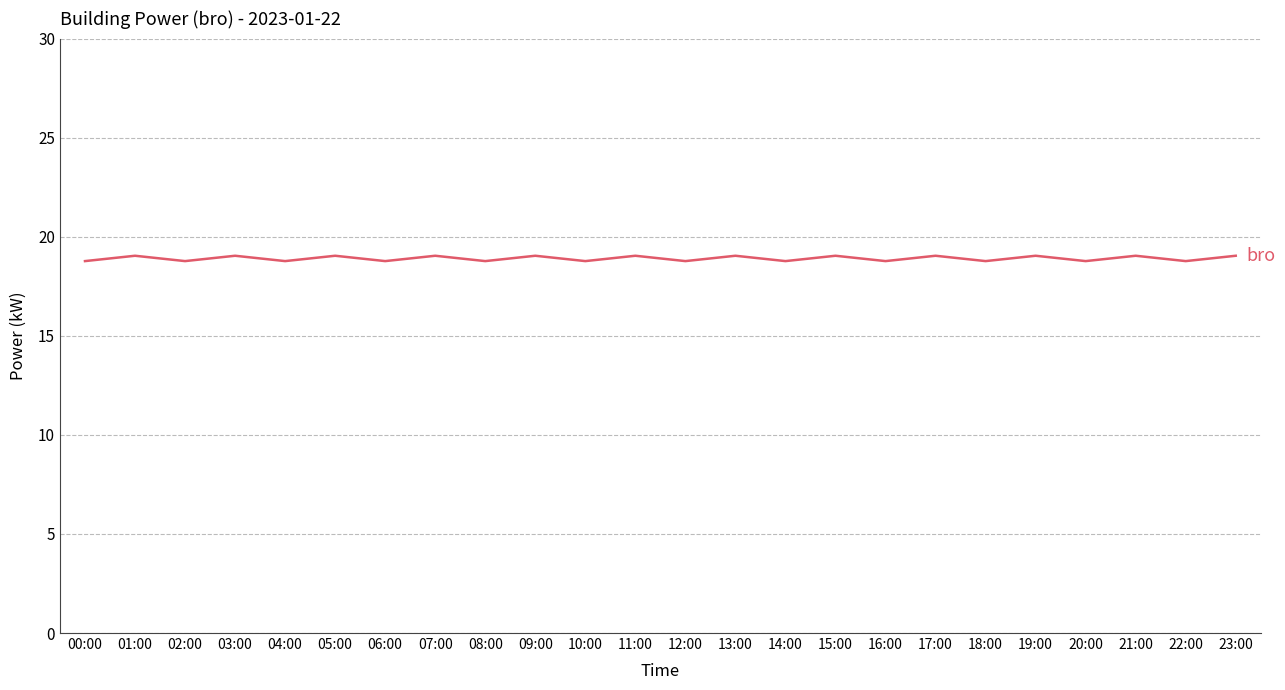

What is the greatest value displayed?

19.0